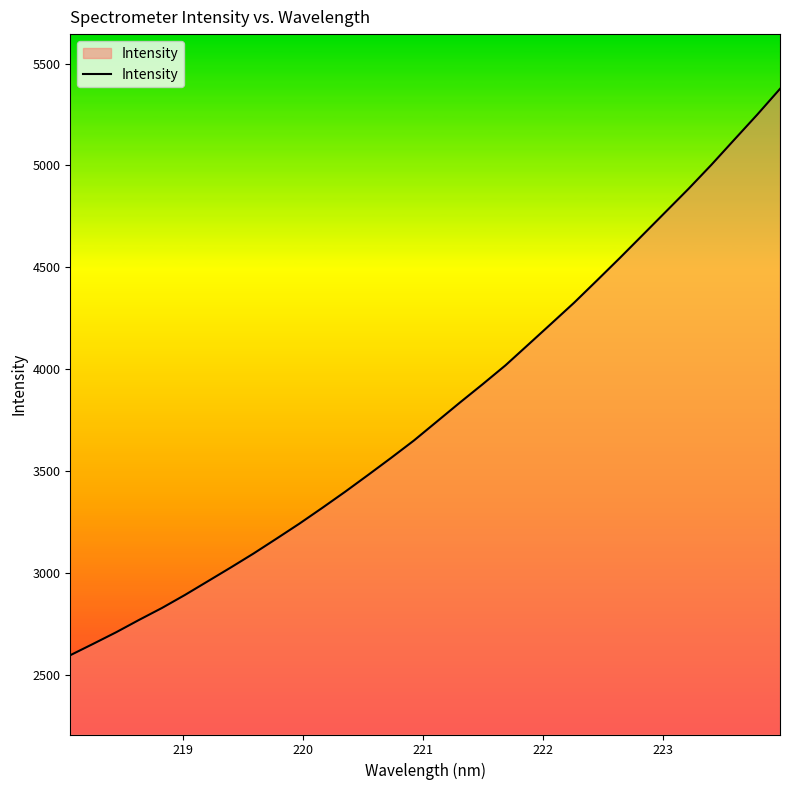

Reading right to left, transcribe all the data shown in this chart.

5376.2	5249.1	5126.5	5003.4	4885.5	4772.3	4659.1	4546.2	4435.7	4326.4	4223.4	4120.9	4018.8	3925.8	3835.1	3742.4	3649.6	3564.0	3480.5	3398.2	3318.9	3241.4	3167.7	3094.9	3025.8	2958.3	2891.0	2827.3	2768.6	2707.9	2651.2	2595.3